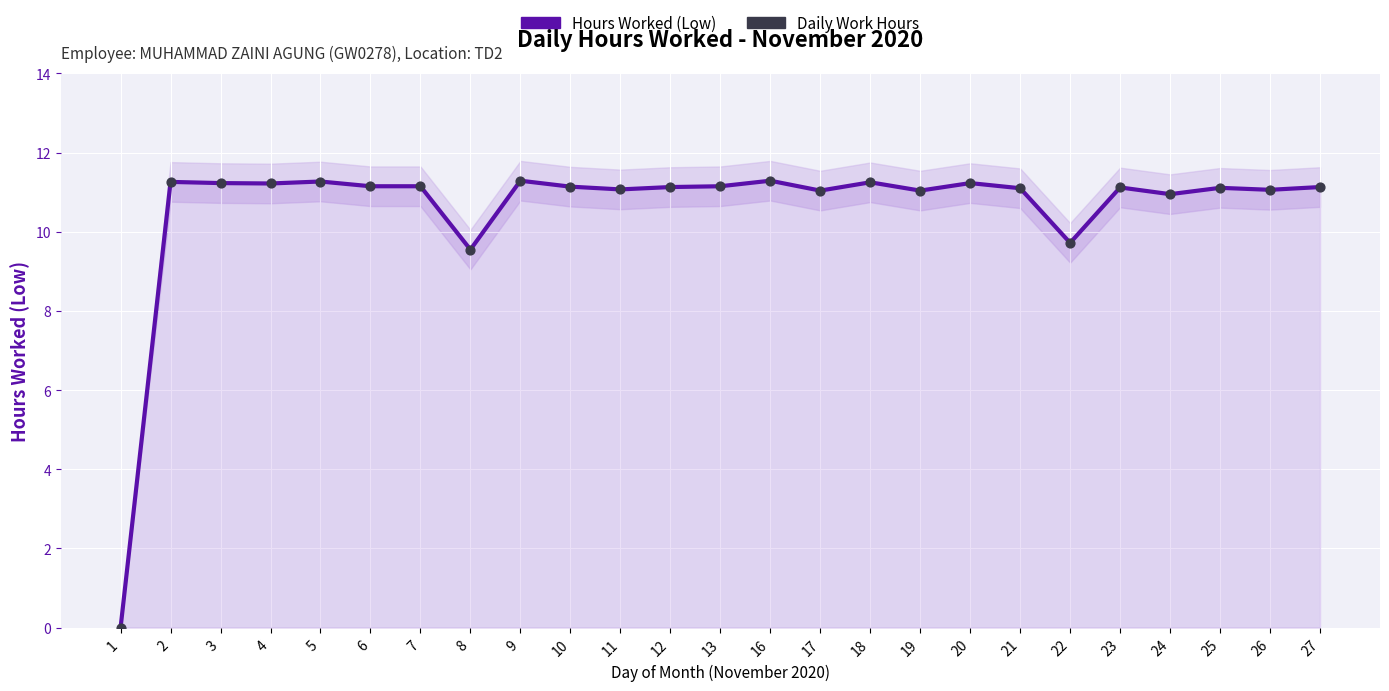

Is the value of Hours Worked (Low) at 6 greater than the value of Daily Work Hours at 17?

Yes